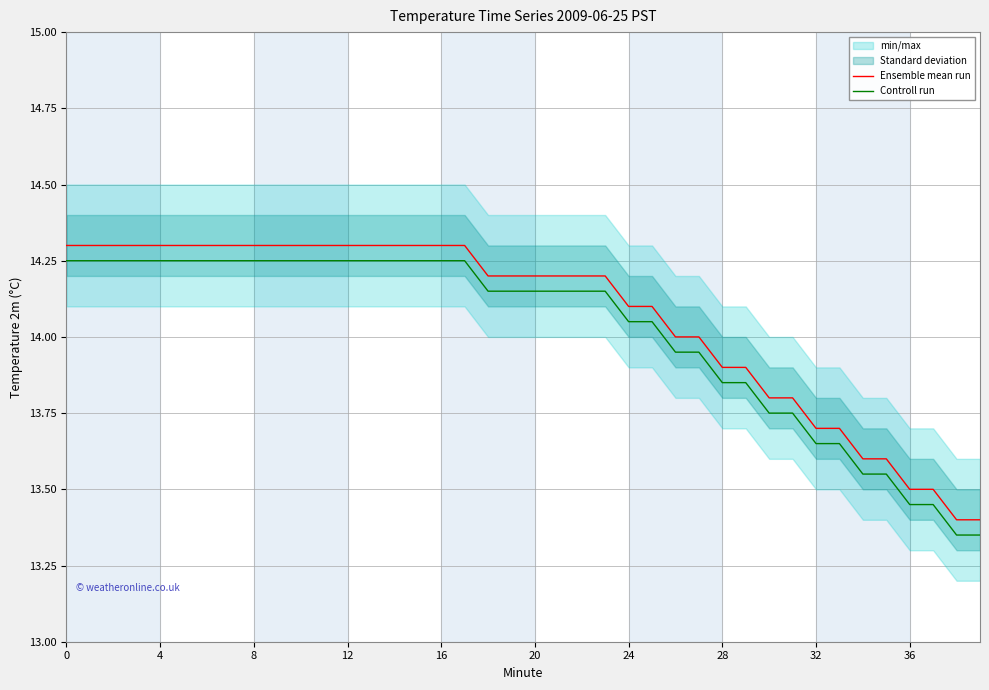

True or false: Ensemble mean run and Controll run intersect in this chart.

False